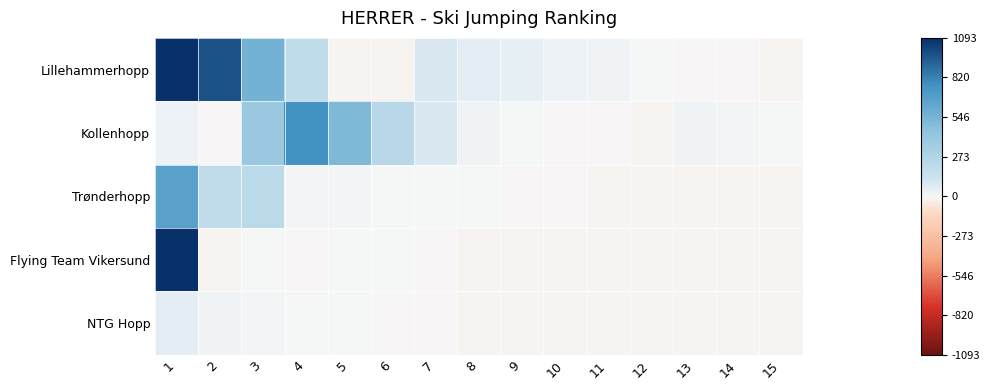

Which series has the largest range (max minus min)?

Flying Team Vikersund